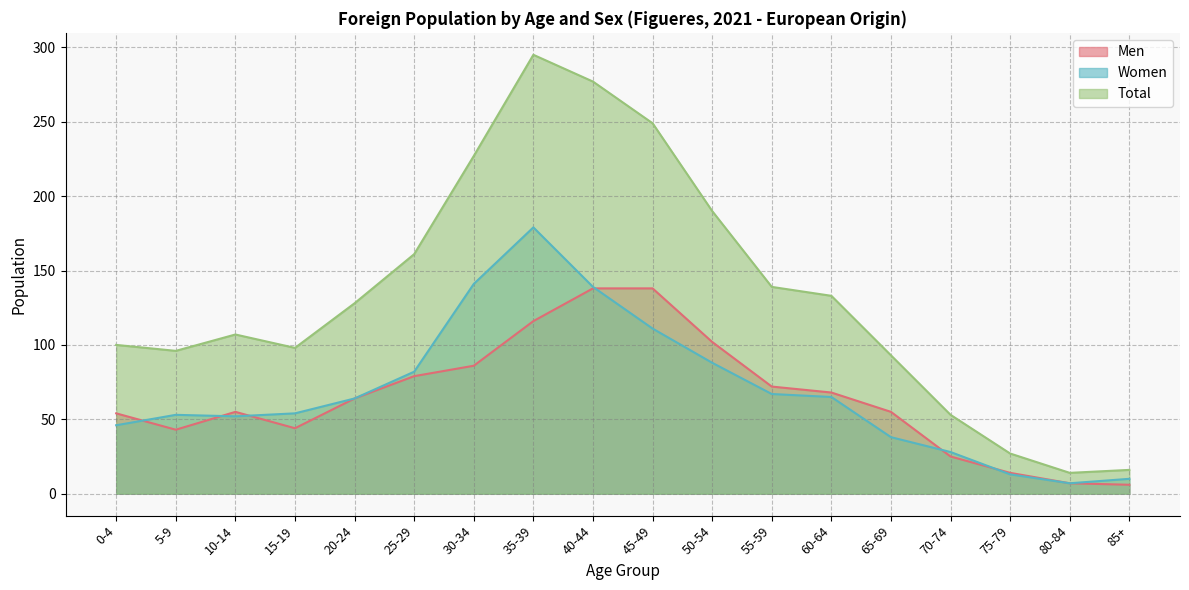

The Total series shows 227 at 30-34. True or false?

True